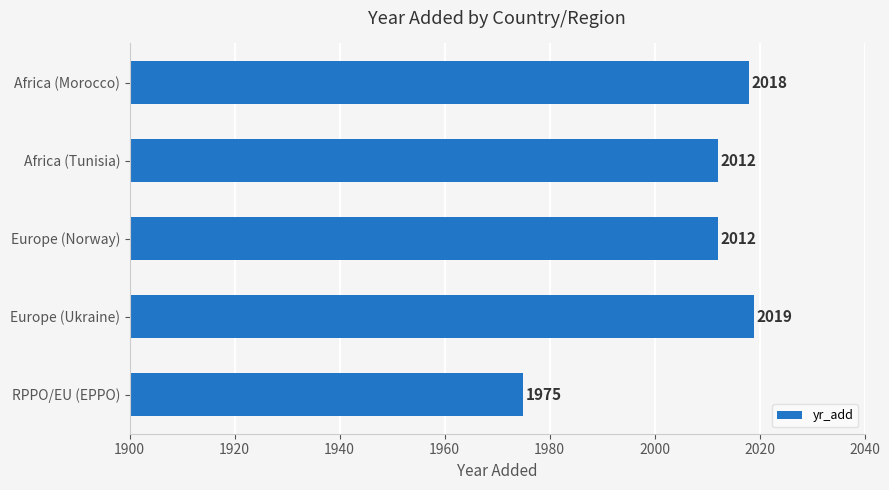

What is the sum of all values?

10036